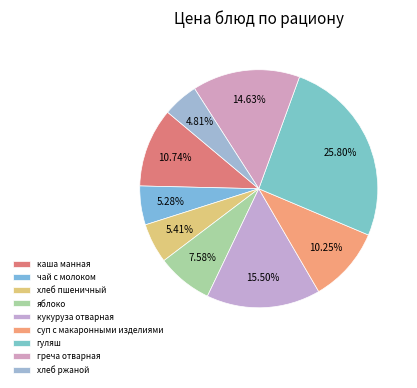

Do гуляш and хлеб ржаной together represent more than half of the pie?

No